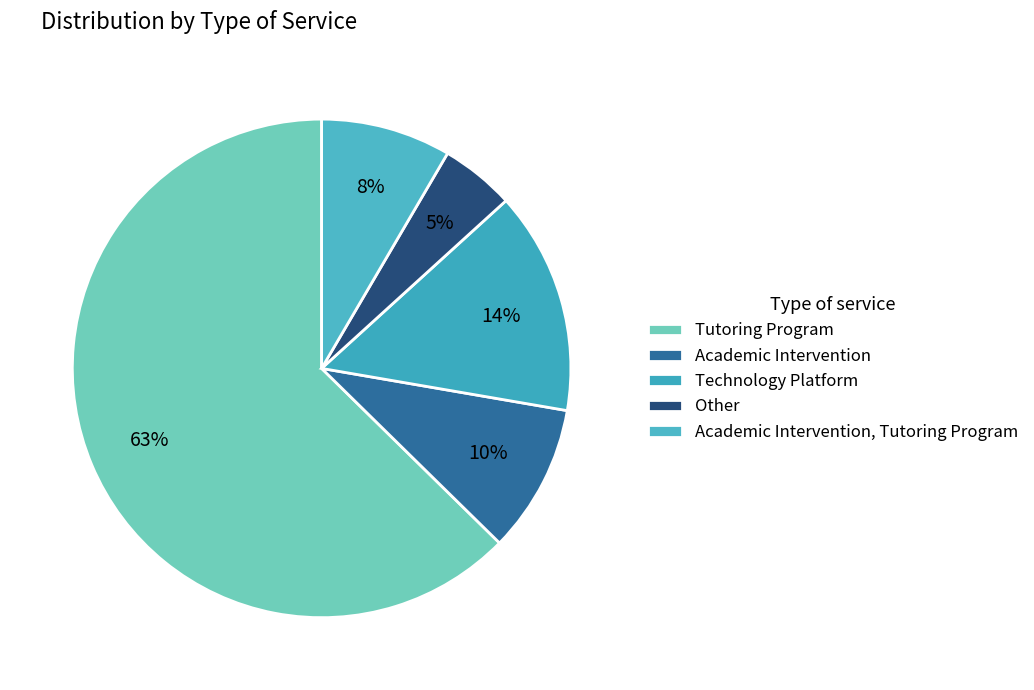

How many slices are in this pie chart?

5